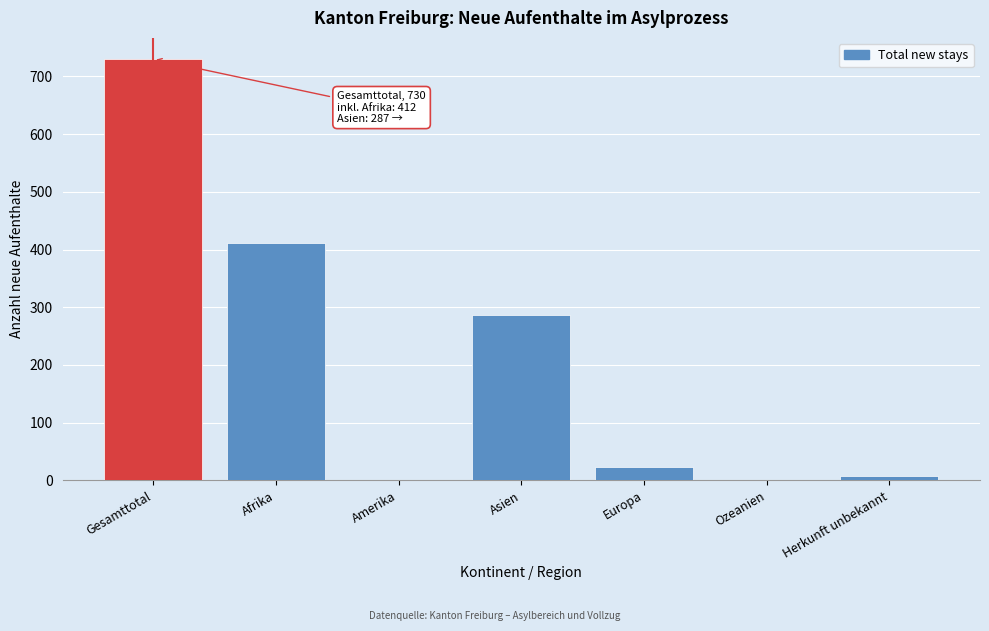

At which label is the value closest to 365?

Afrika